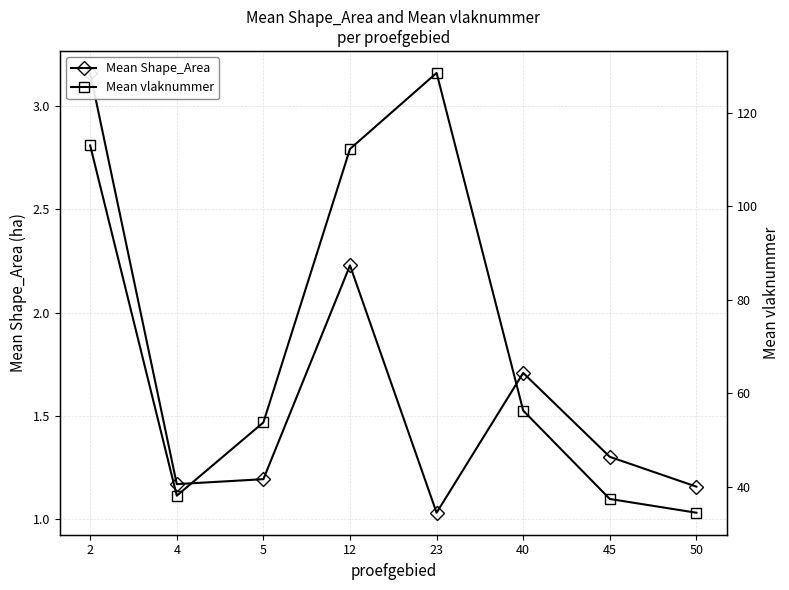

What is the average value of the Mean Shape_Area series?

1.6